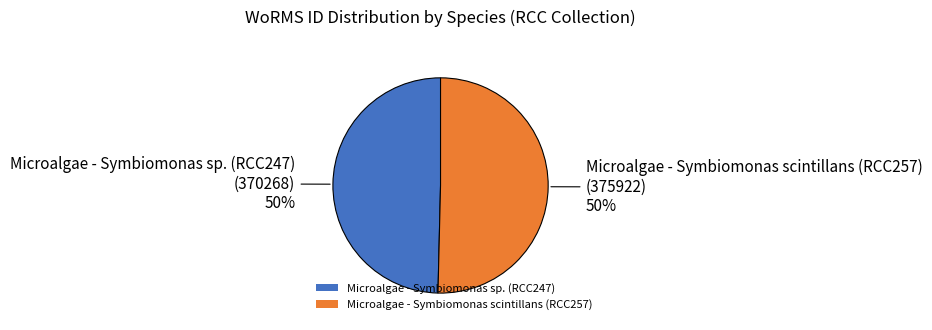

Approximately how many times larger is the value at Microalgae - Symbiomonas sp. (RCC247) compared to Microalgae - Symbiomonas scintillans (RCC257)?

1.0